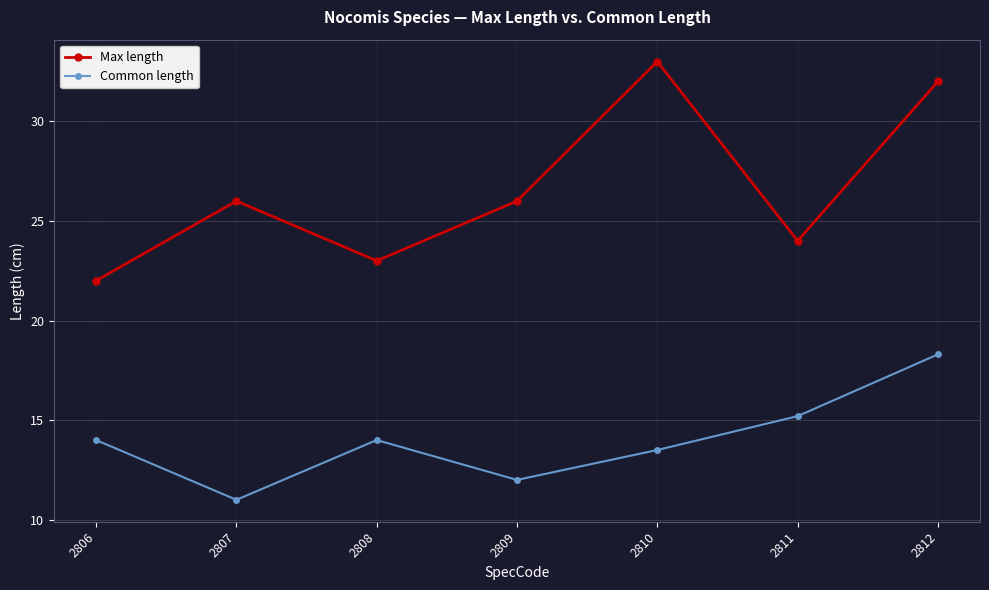

What is the sum of the Max length values at 2808 and 2806?

45.0